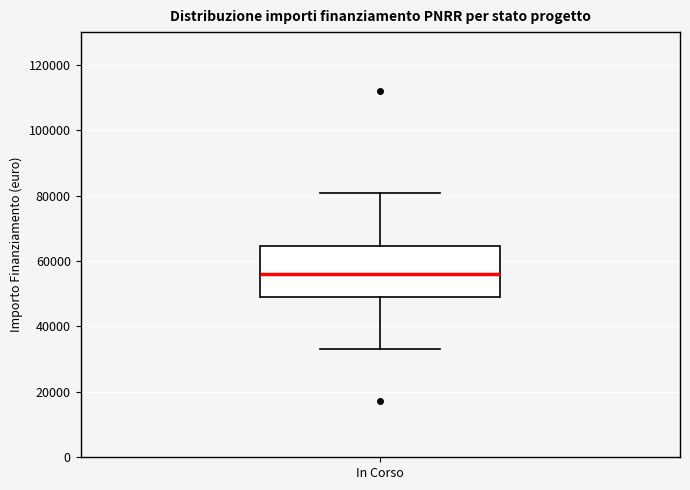

Where does the lower whisker of the box for In Corso end on the y-axis? The values are not printed on the chart, so give them approximately, as read against the axis.

32000